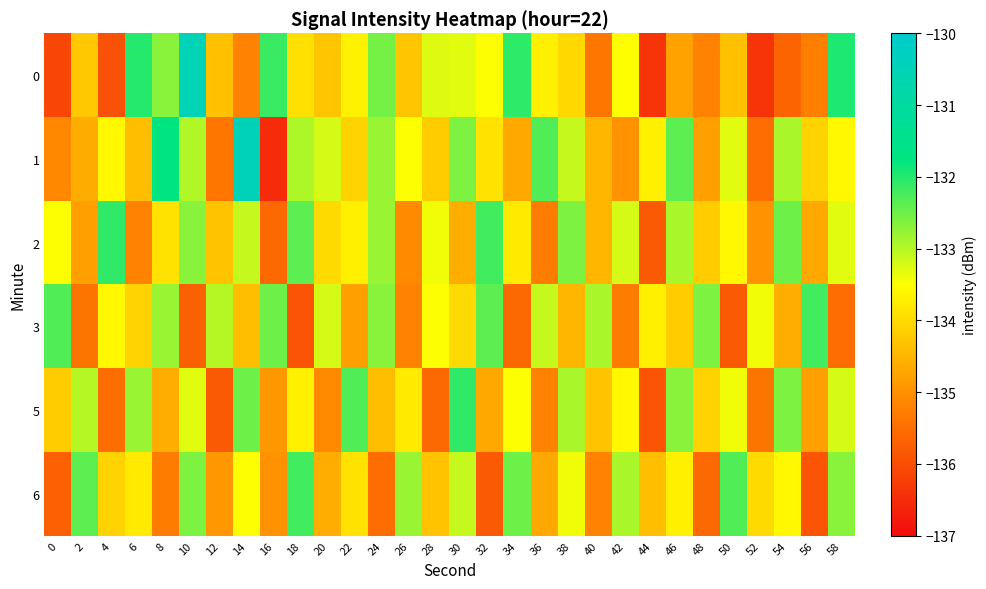

At which category does the chart reach its minimum across all series?

16